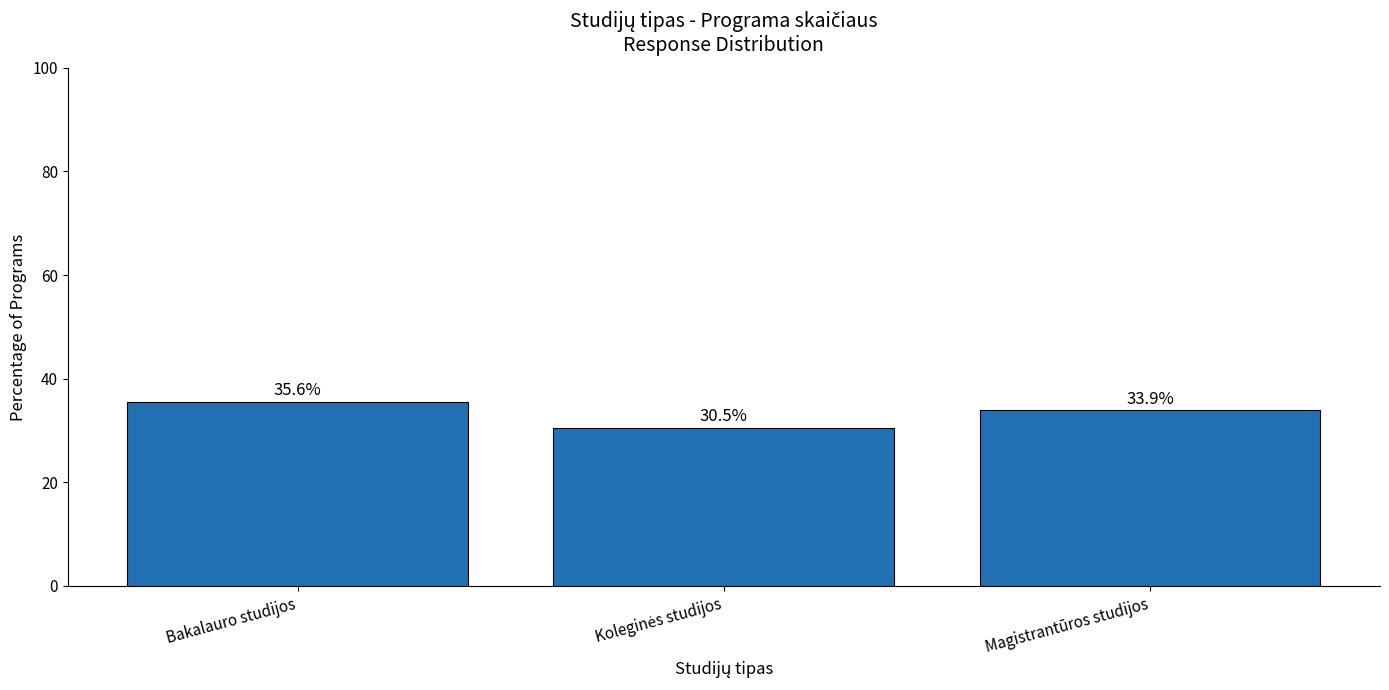

Does the chart contain stacked bars?

No